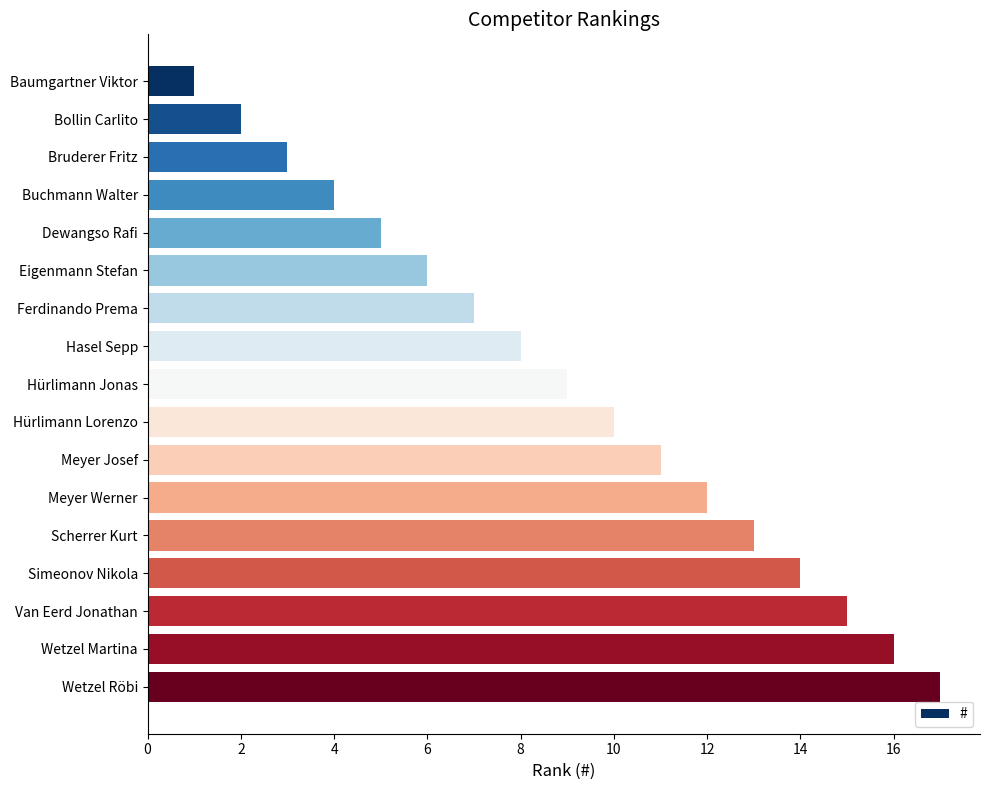

Which has a higher value, Meyer Josef or Dewangso Rafi?

Meyer Josef